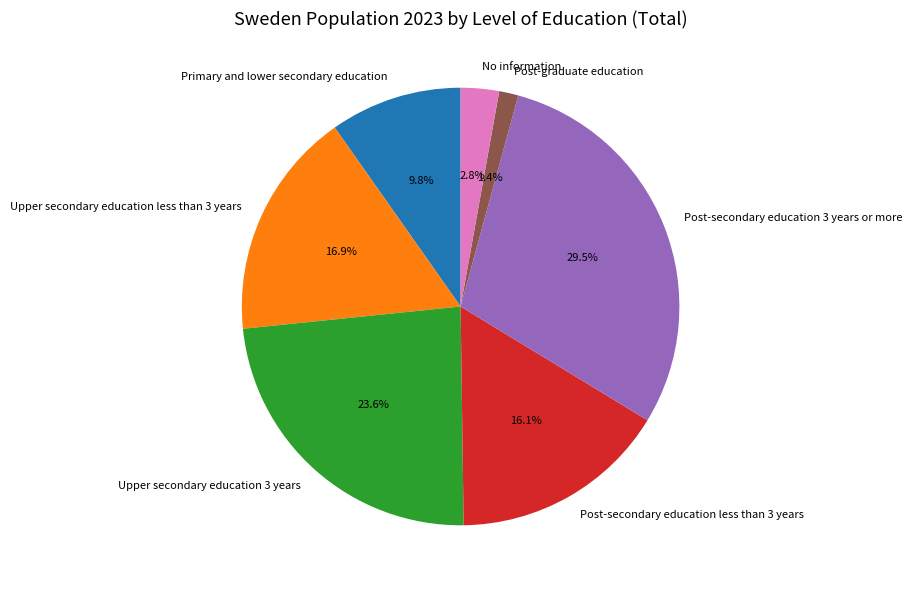

Does Post-secondary education 3 years or more represent more than half of the total?

No